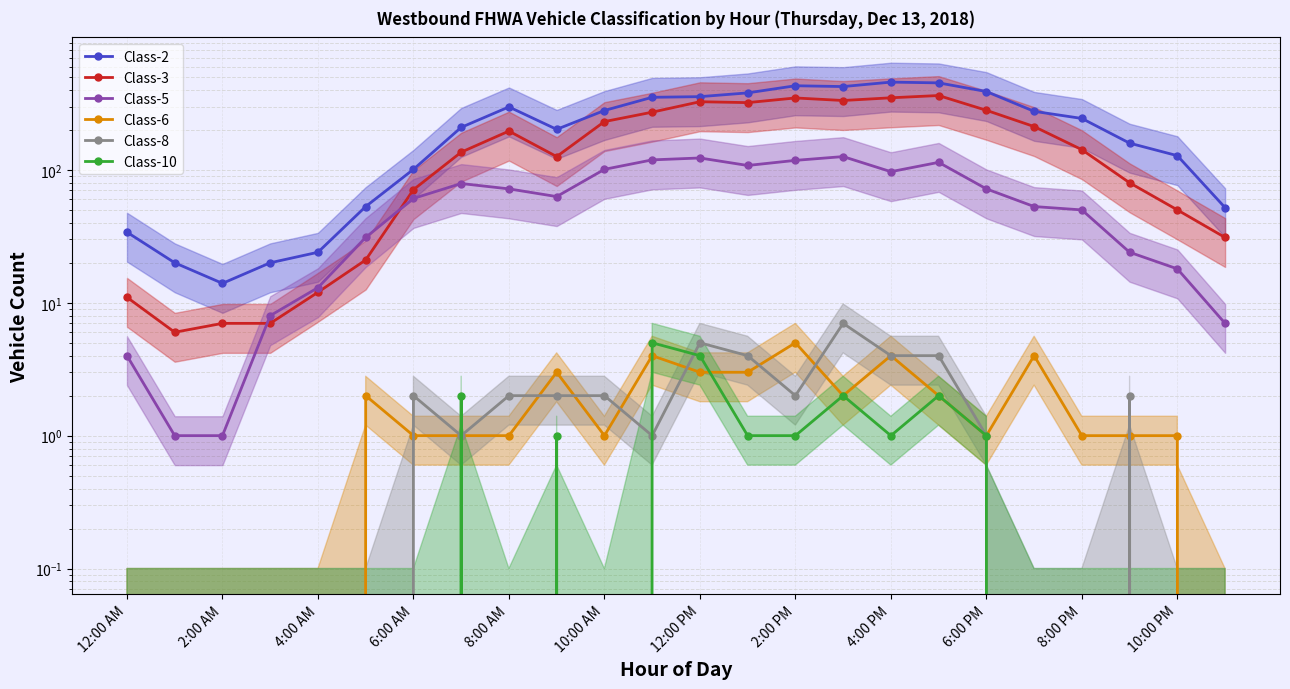

What is the label of the 22nd point from the left?

21